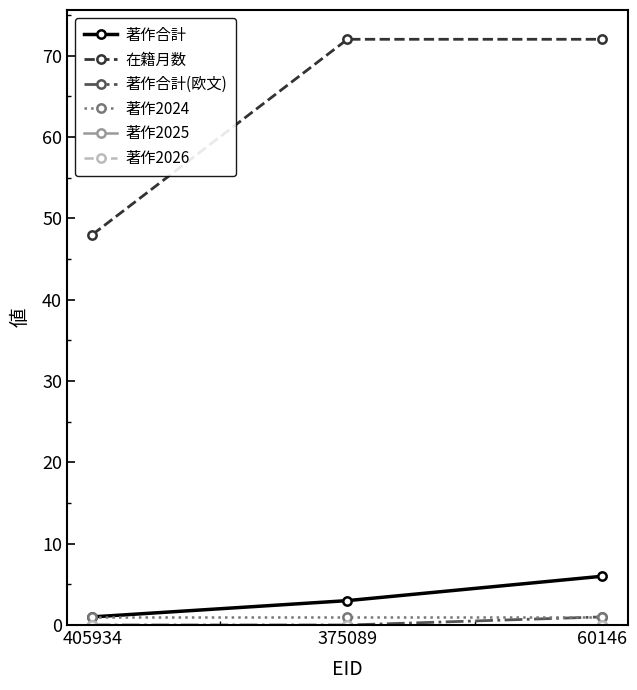

Reading left to right, extract all data points from this chart.

著作合計: 1	3	6
在籍月数: 48	72	72
著作合計(欧文): 0	0	1
著作2024: 1	1	1
著作2025: 0	0	0
著作2026: 0	0	0